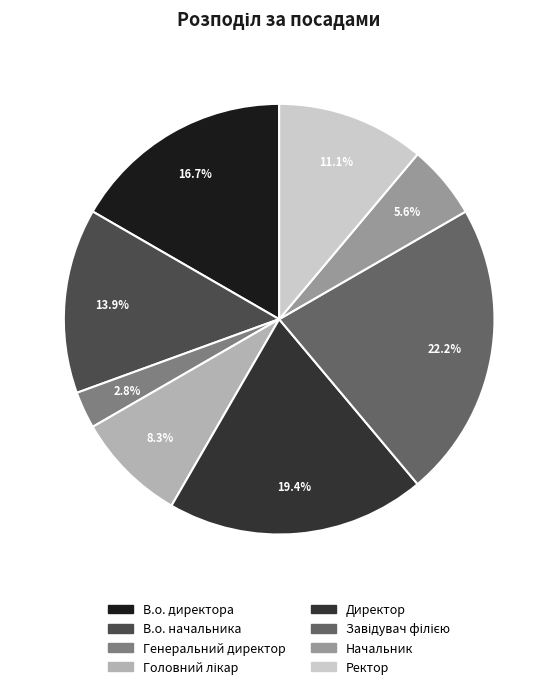

Is there any slice that represents more than half of the pie?

No